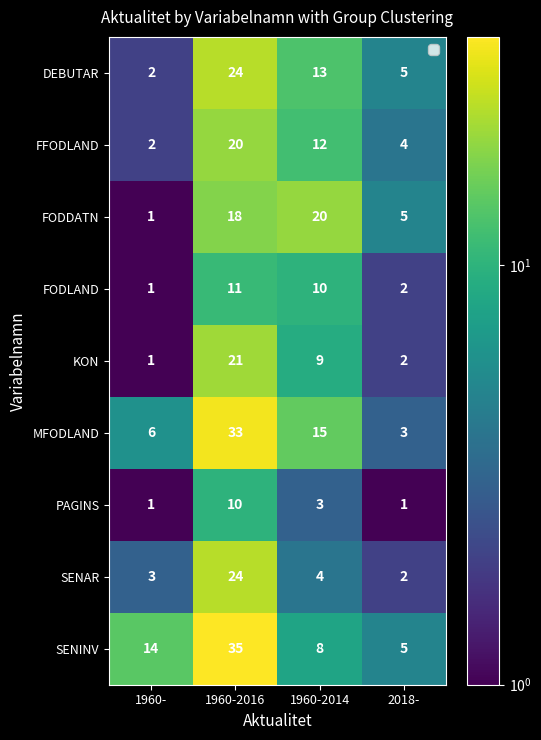

Count the DEBUTAR values in the range 5 to 24.

3